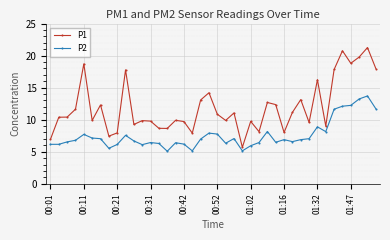

What is the average value of the P1 series?

12.0